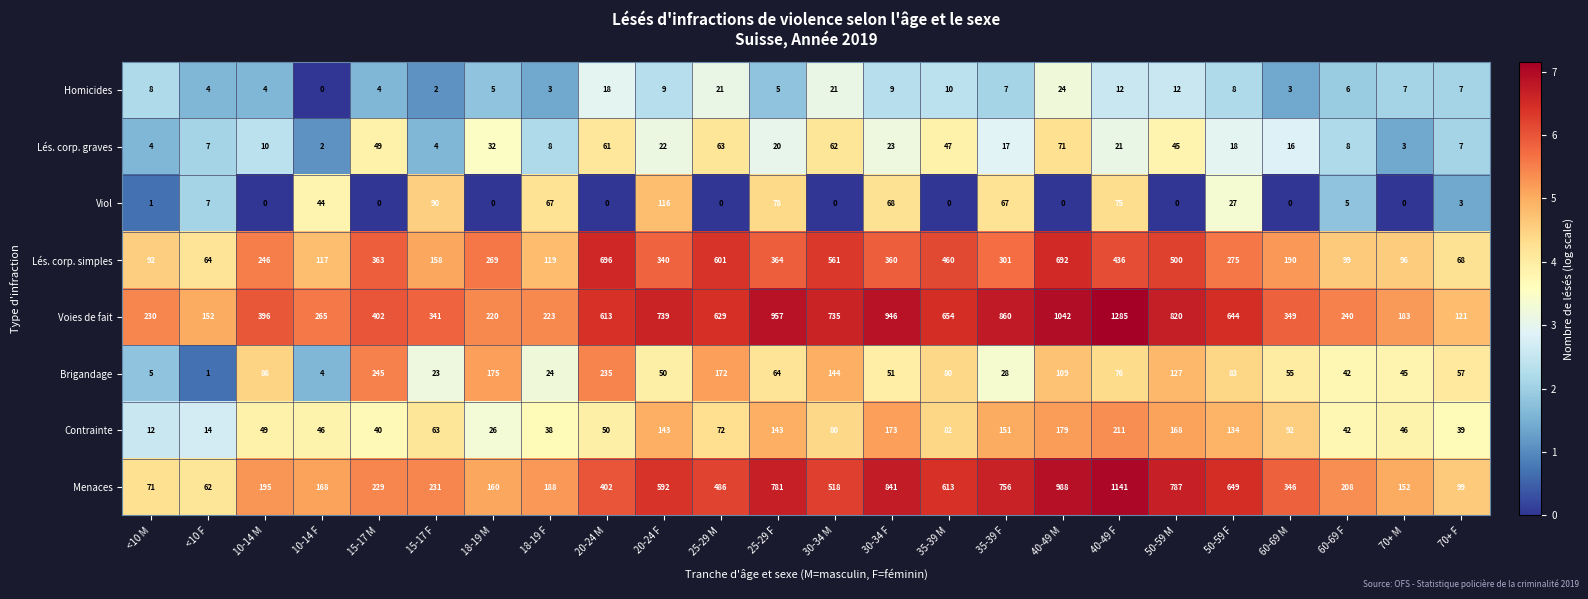

Count the number of categories in the chart.

24